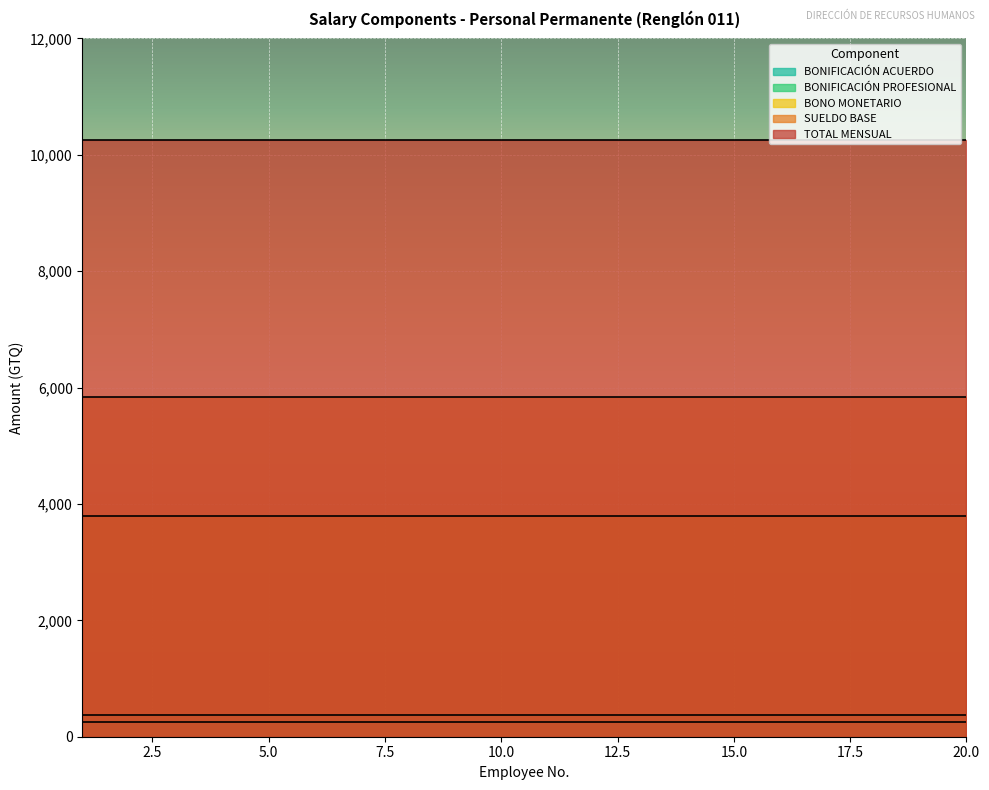

Is it true that BONO MONETARIO equals 3800 at 16?

True